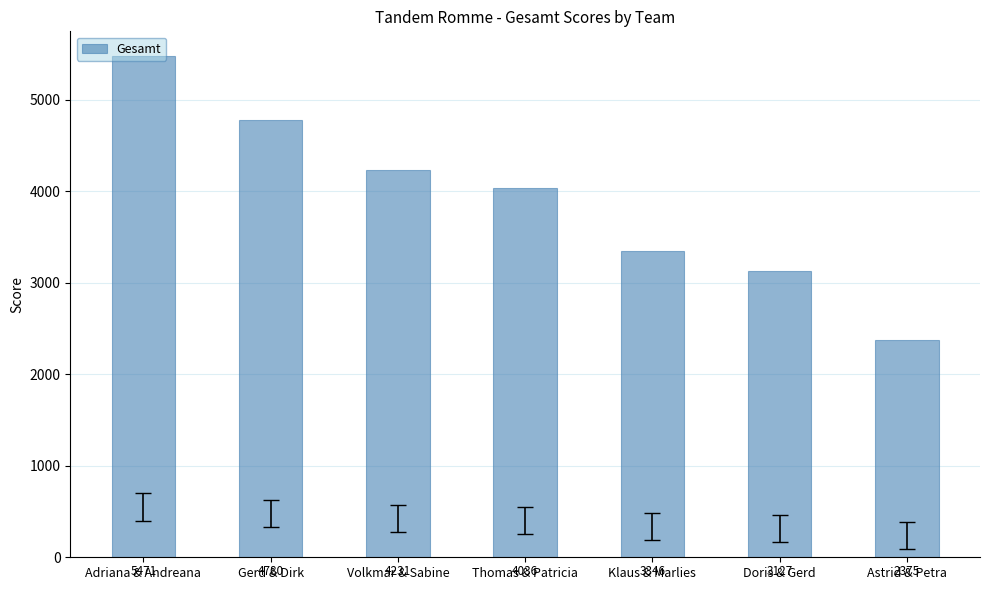

What is the label of the 7th bar from the right?

Adriana & Andreana